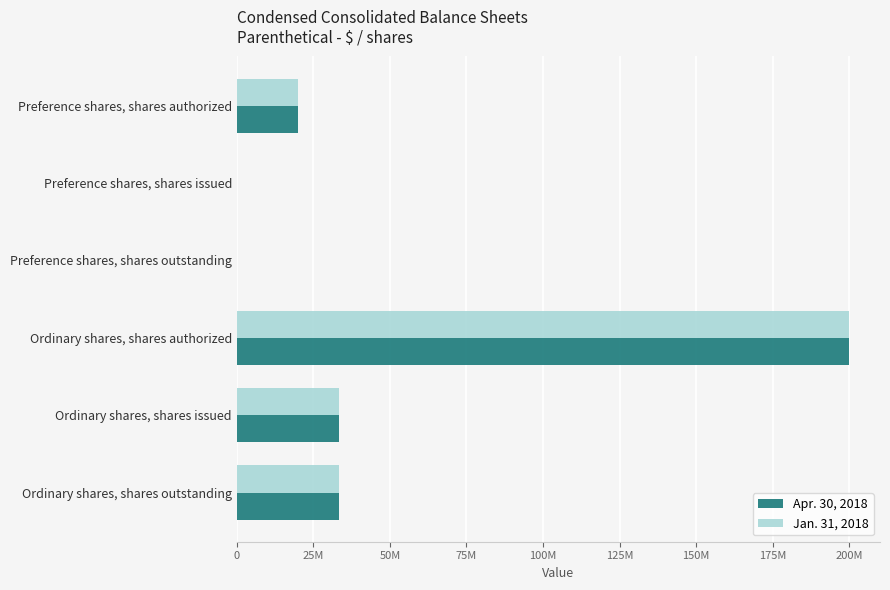

What are all the series names shown in the legend?

Apr. 30, 2018, Jan. 31, 2018